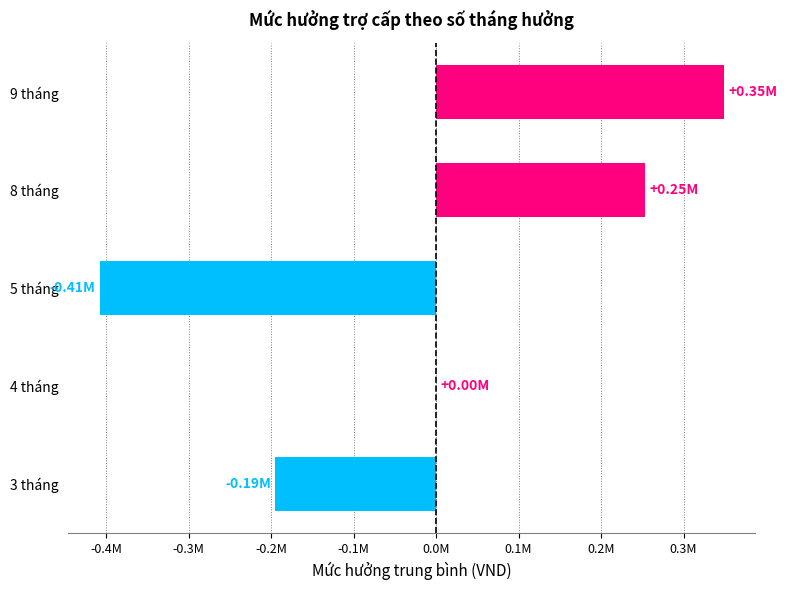

Are the bars horizontal?

Yes